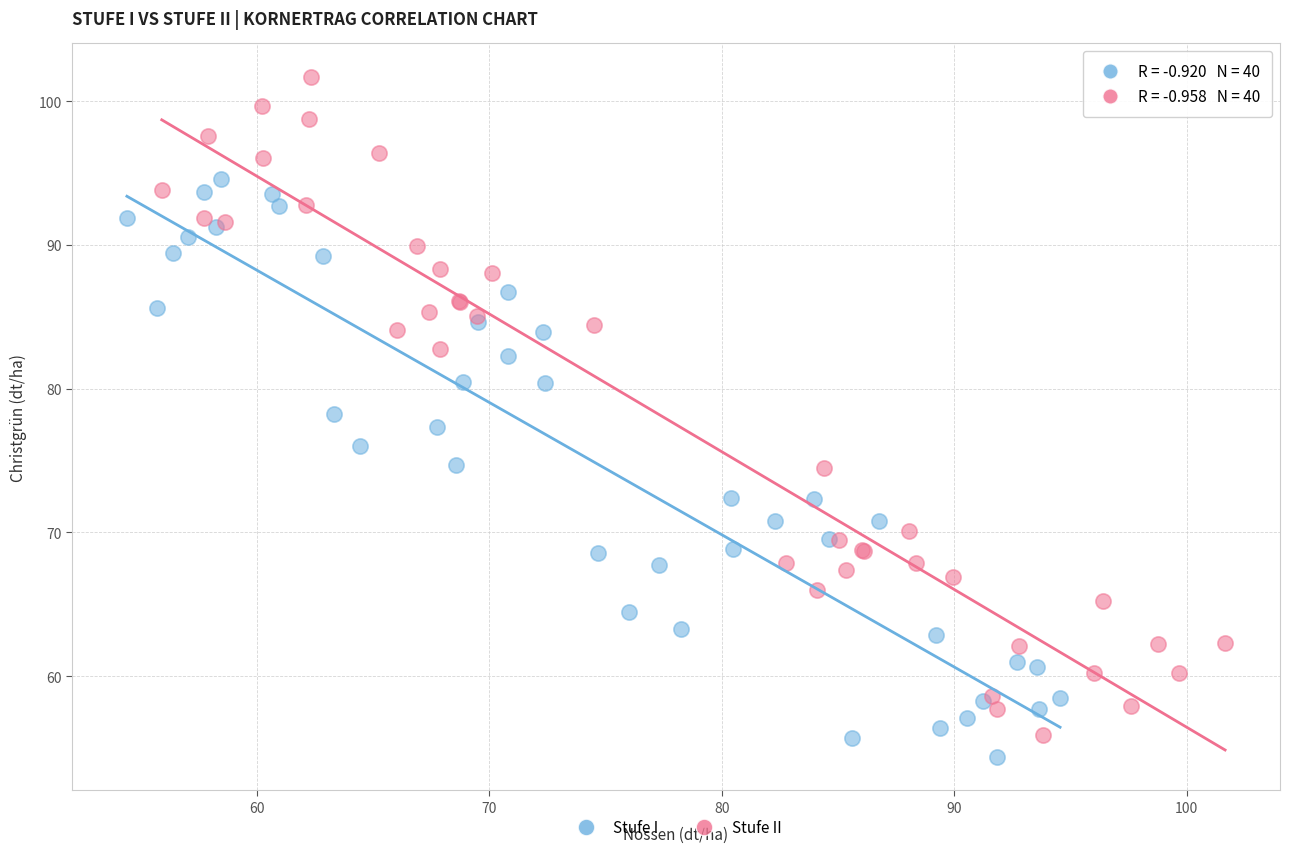

Which series has the widest spread of Y values?

Stufe II